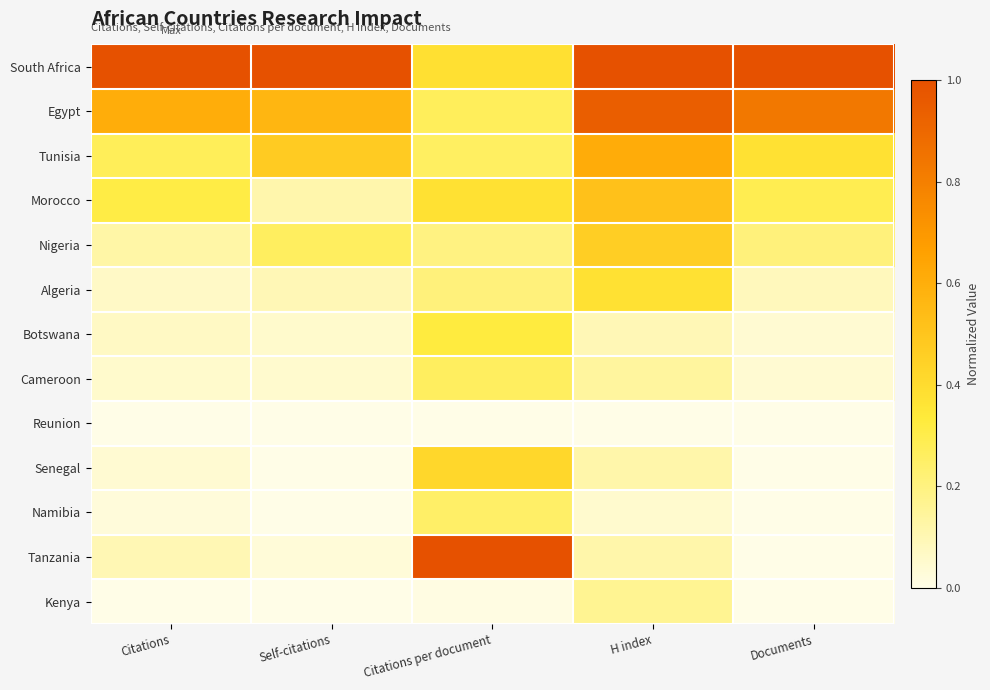

At which category is the sum across all series the highest?

H index